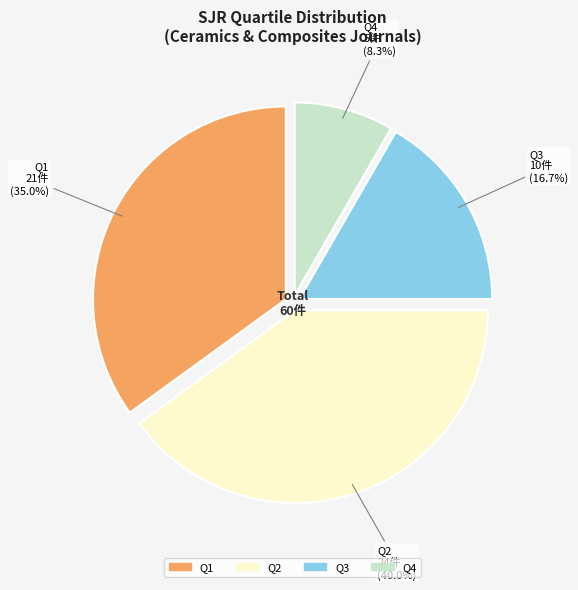

Combined, do Q3 and Q1 account for over 50%?

Yes